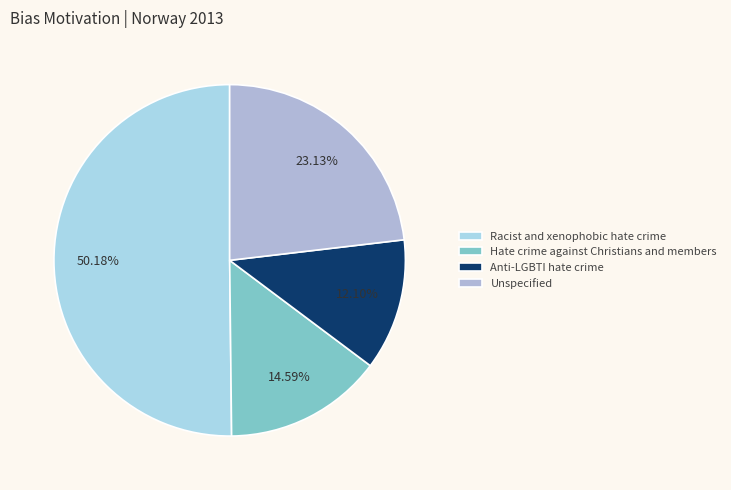

What is the ratio of the value at Unspecified to the value at Anti-LGBTI hate crime?

1.9